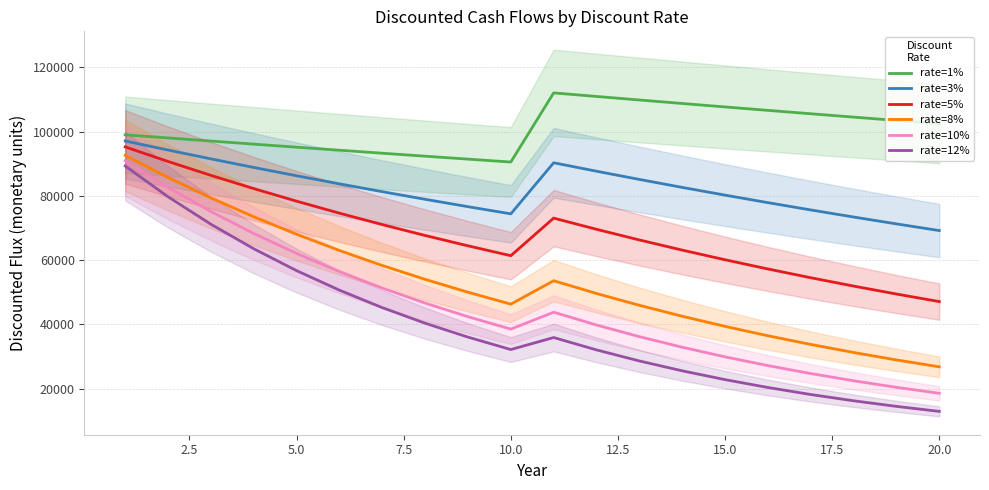

What value does the rate=10% series have at 10.0?

38554.3